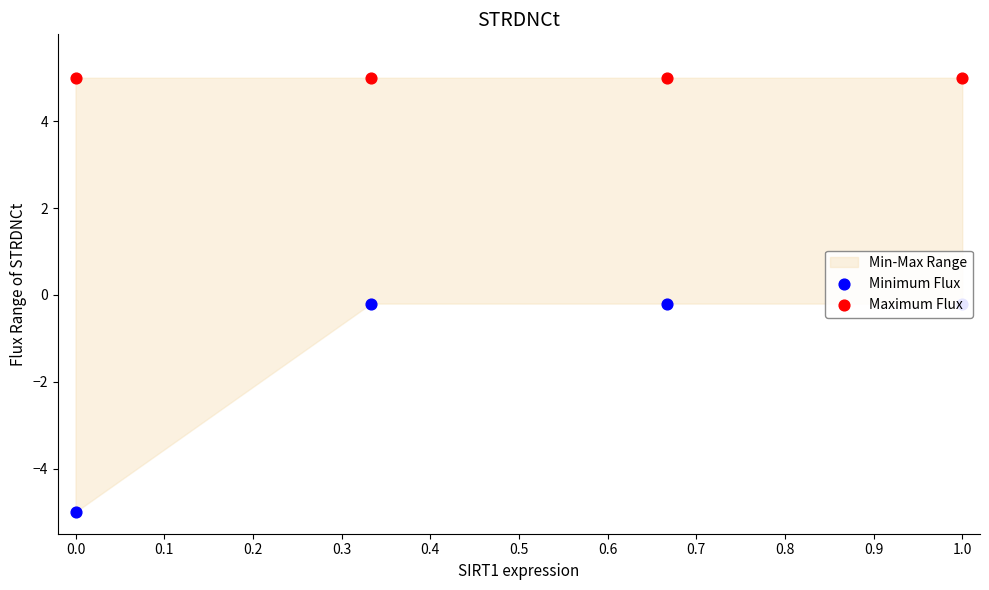

Which series reaches the minimum Y coordinate?

Minimum Flux